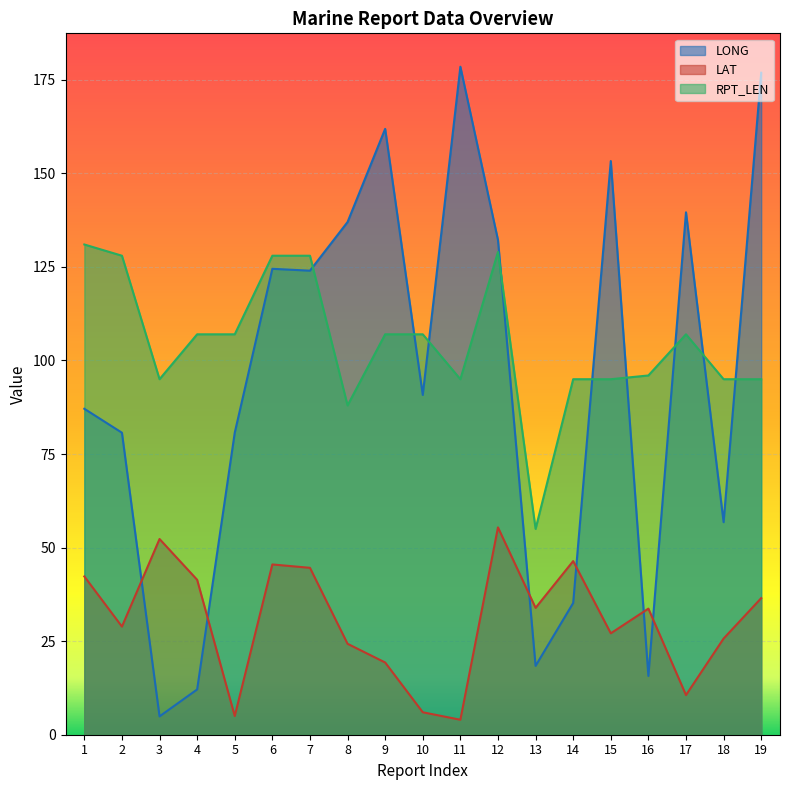

At which label is RPT_LEN closest to 93?

3